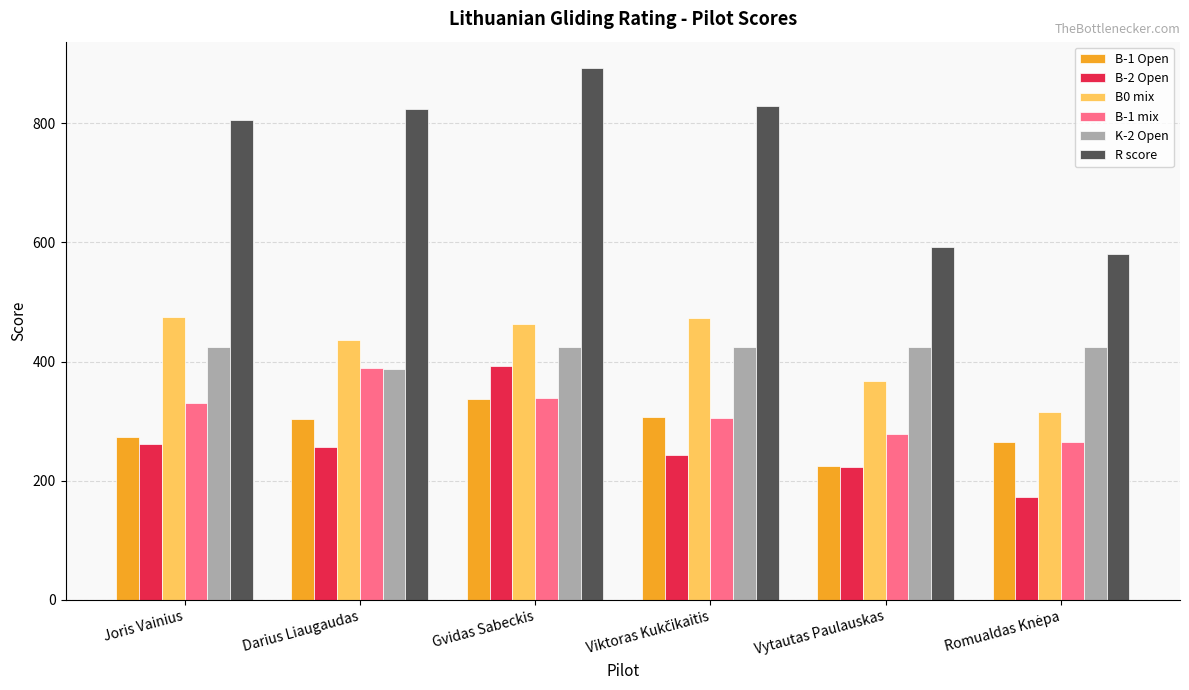

What is the difference between the maximum and minimum values in the R score series?

312.7